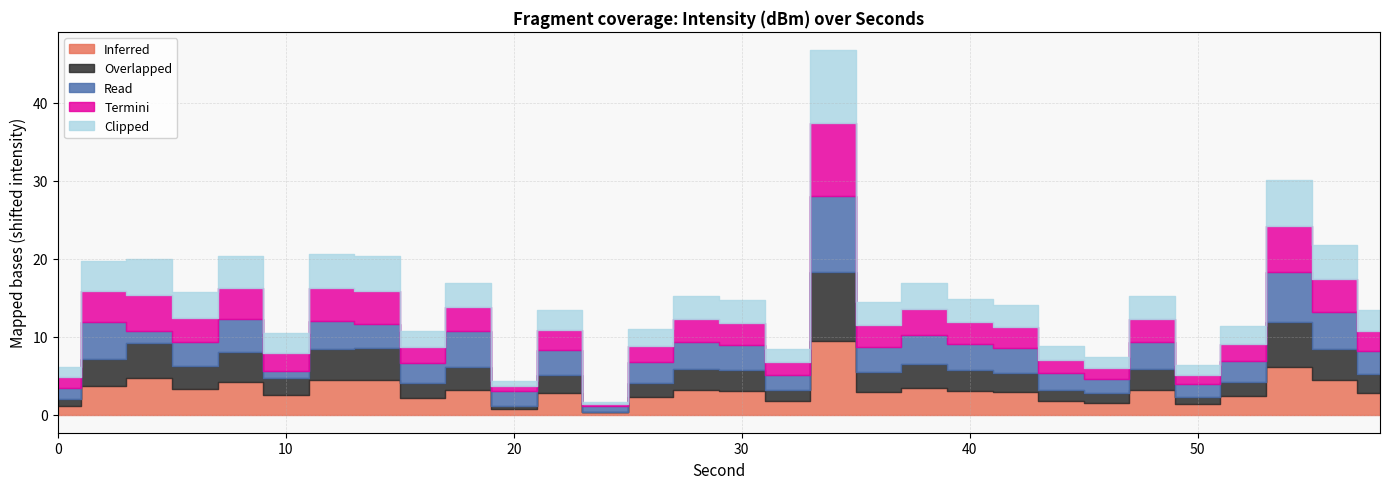

How many distinct data groups are displayed?

5